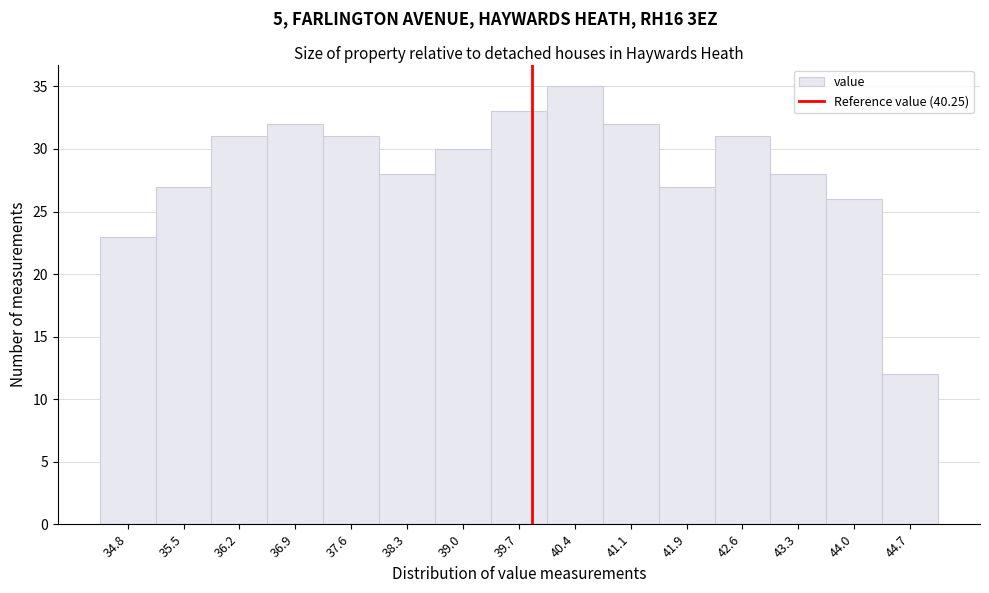

Reading right to left, list all the values displayed in this chart.

44.7=12	44.0=26	43.3=28	42.6=31	41.9=27	41.1=32	40.4=35	39.7=33	39.0=30	38.3=28	37.6=31	36.9=32	36.2=31	35.5=27	34.8=23